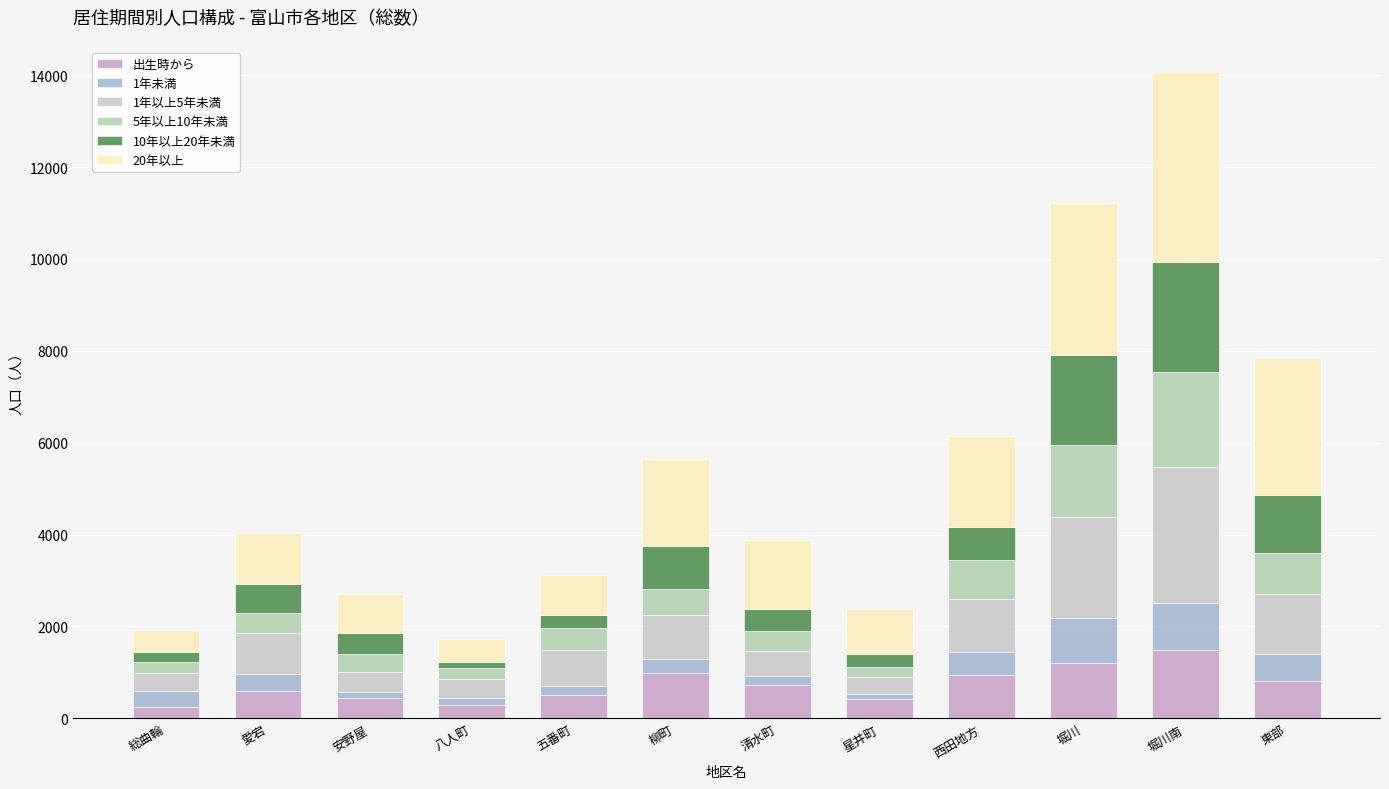

How many data points does each series have?

12